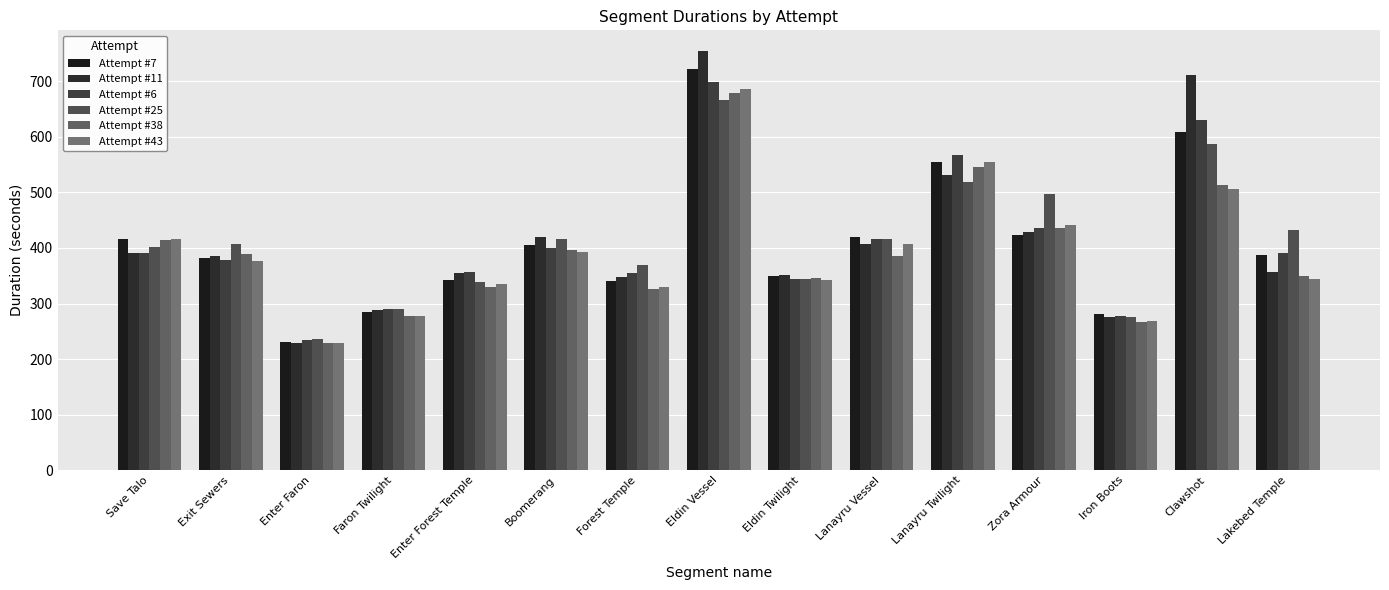

The value of Attempt #43 at Save Talo is 245.7. True or false?

False